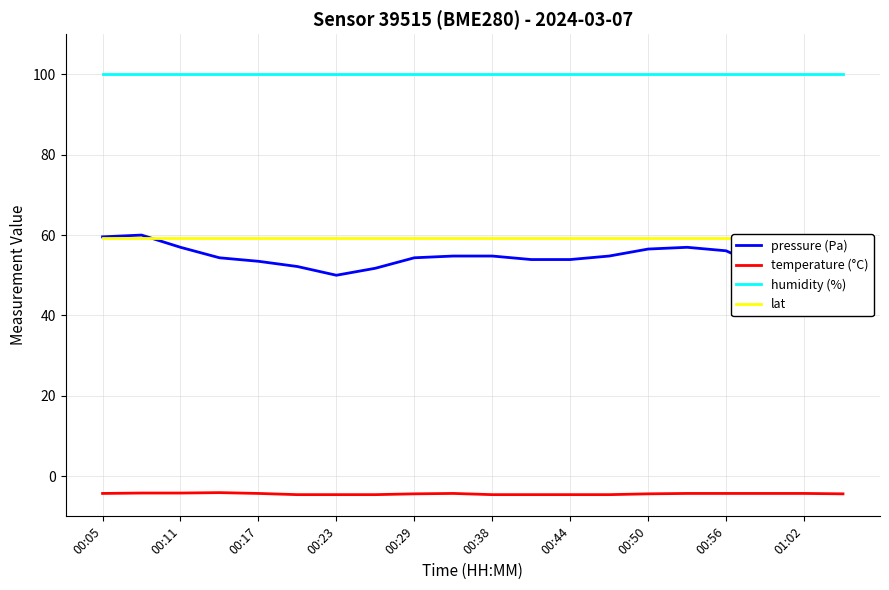

What is the value of the pressure (Pa) point at the 2nd from the left?

60.0